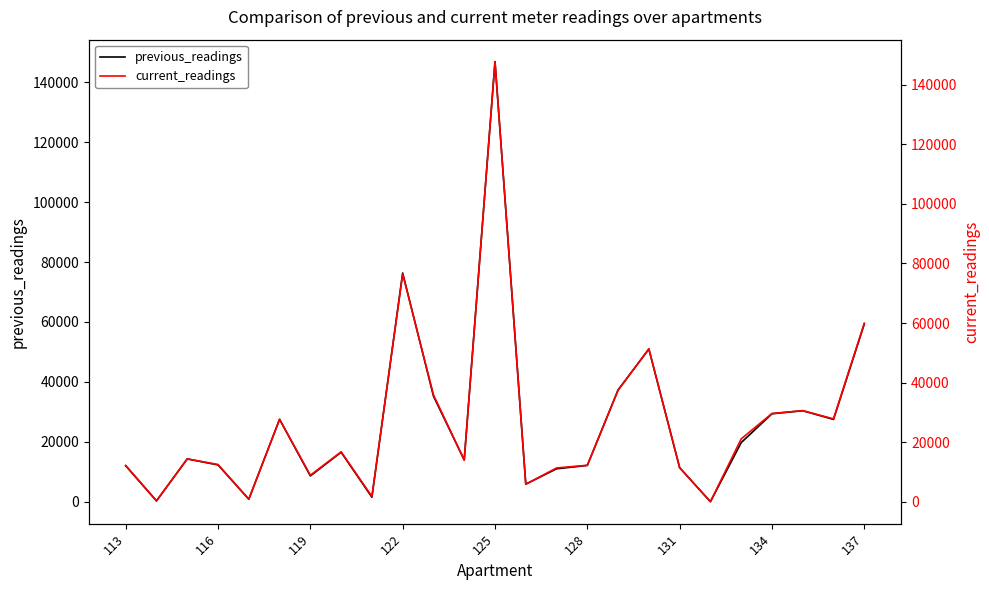

How many lines are shown in the chart?

2